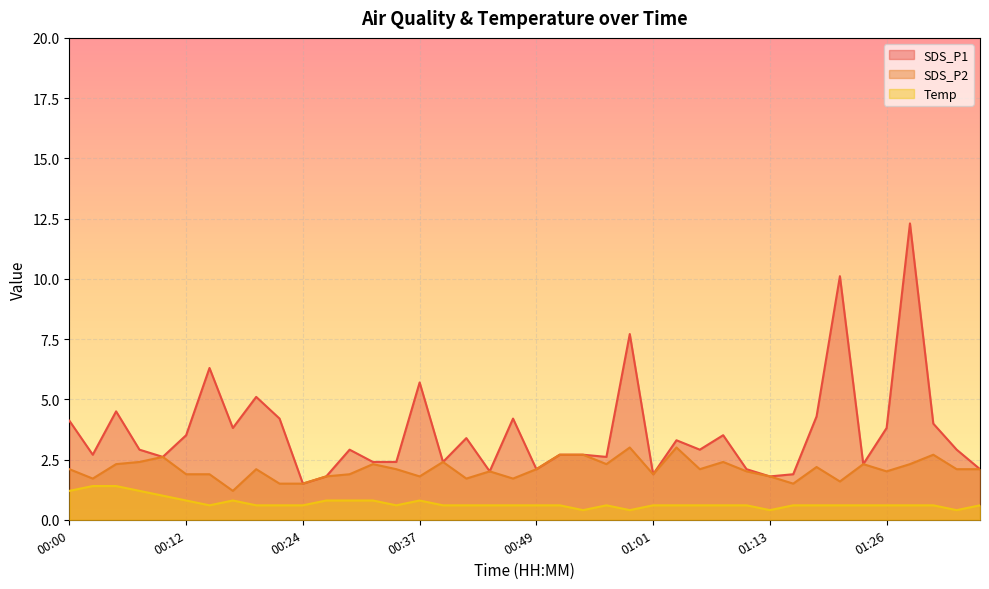

What is the total value across all series at 00:56?

5.5